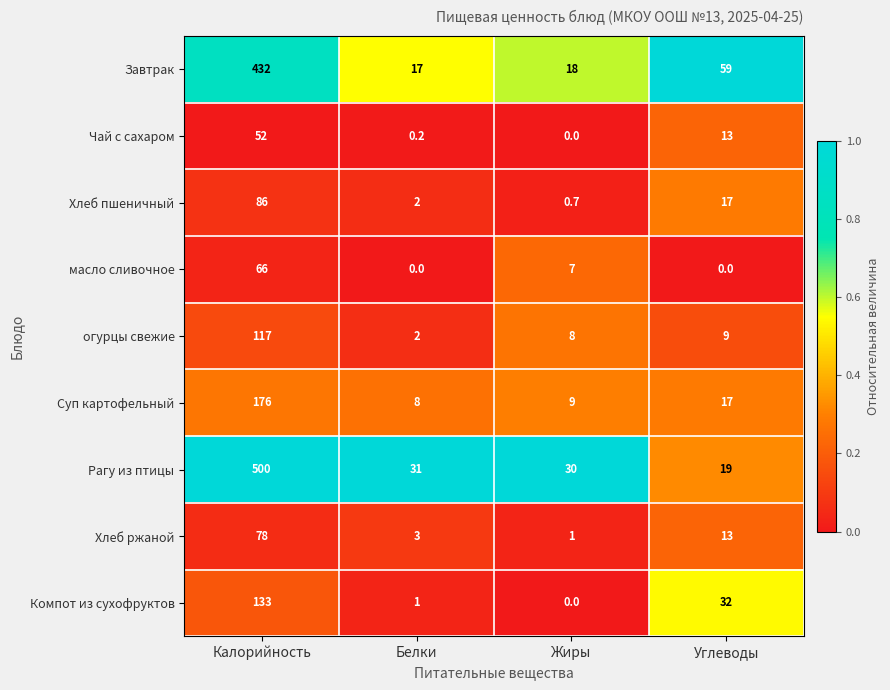

Which series changed the most between Калорийность and Углеводы?

Рагу из птицы